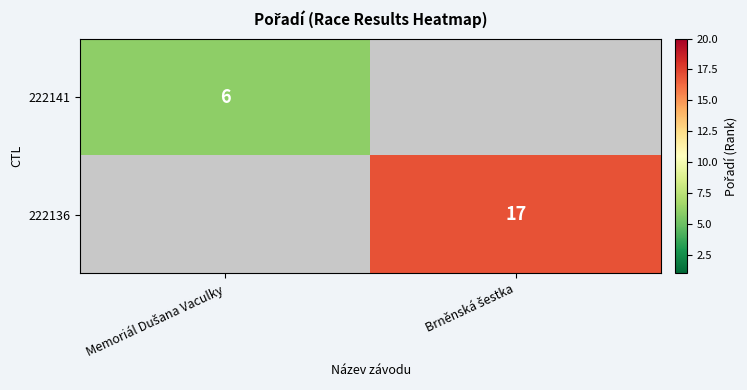

At which label does 222141 reach its minimum?

Memoriál Dušana Vaculky